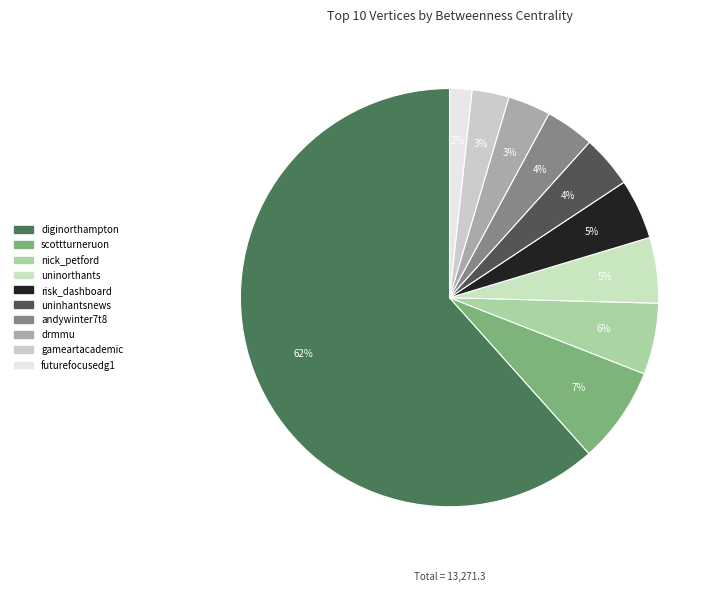

To the nearest percent, what is the average slice percentage?

10%